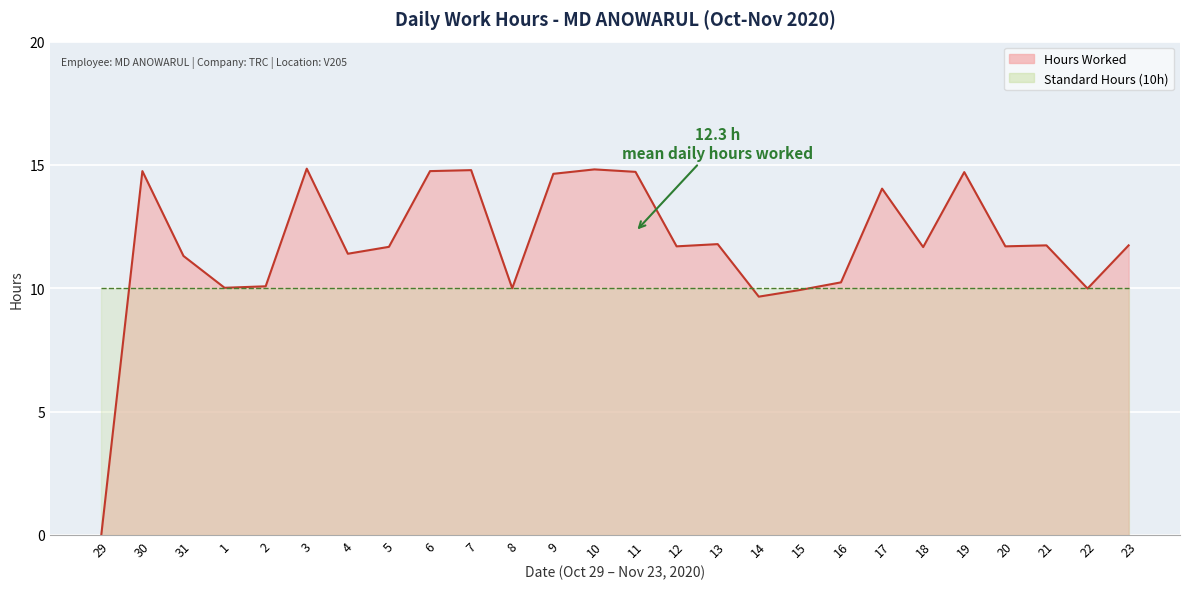

What is the total value across all series at 6?

24.8